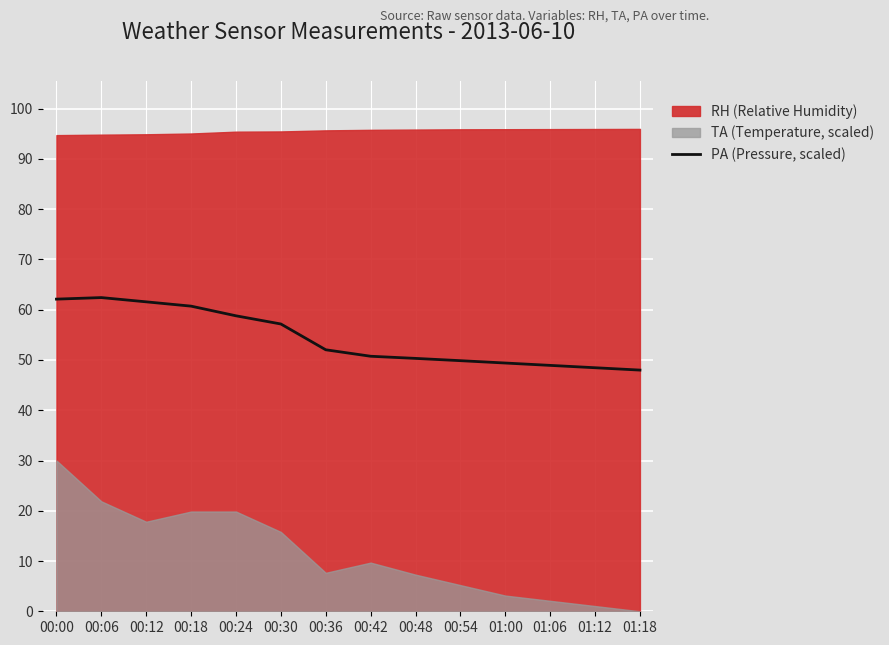

True or false: PA (Pressure, scaled) has a value of 80.6 at 00:48.

False